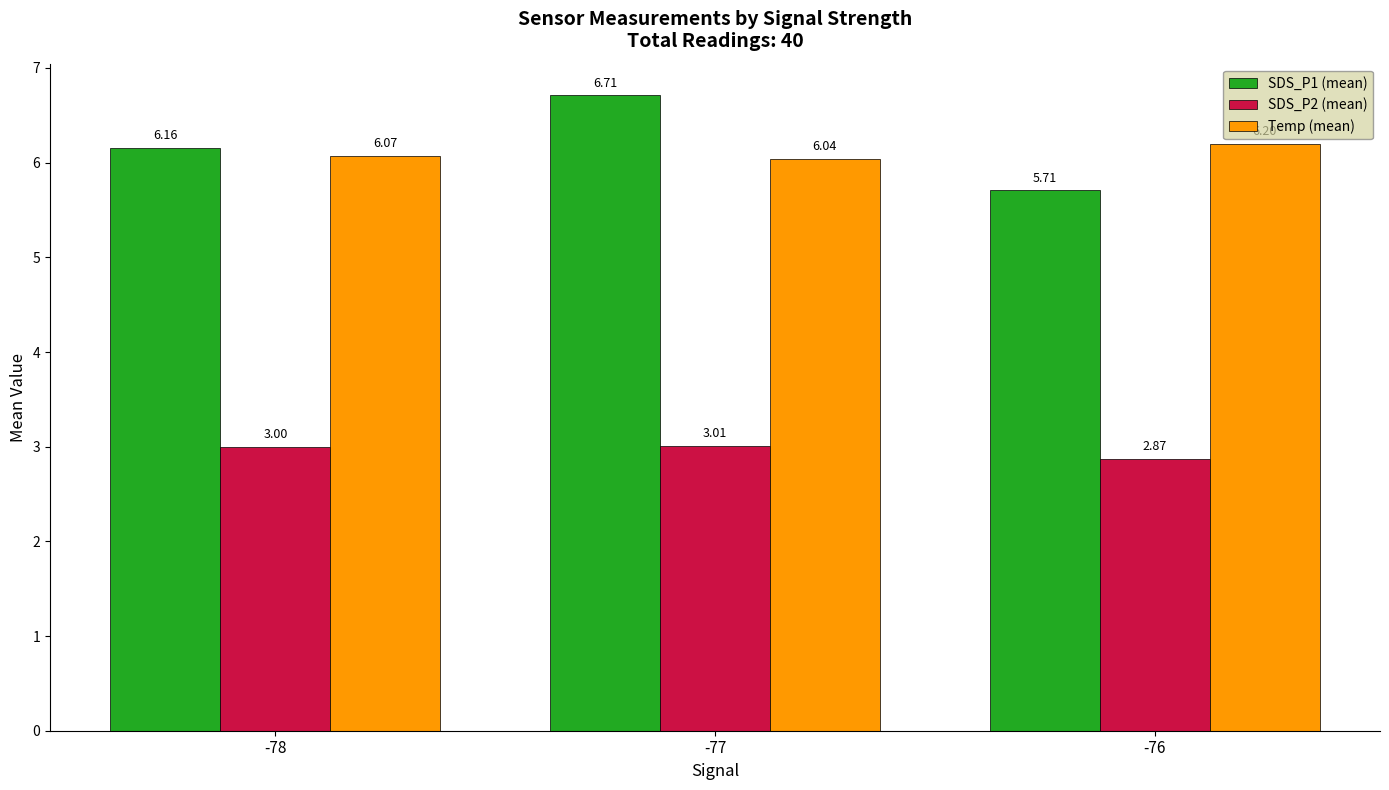

What is the total value across all series at -76?

14.8